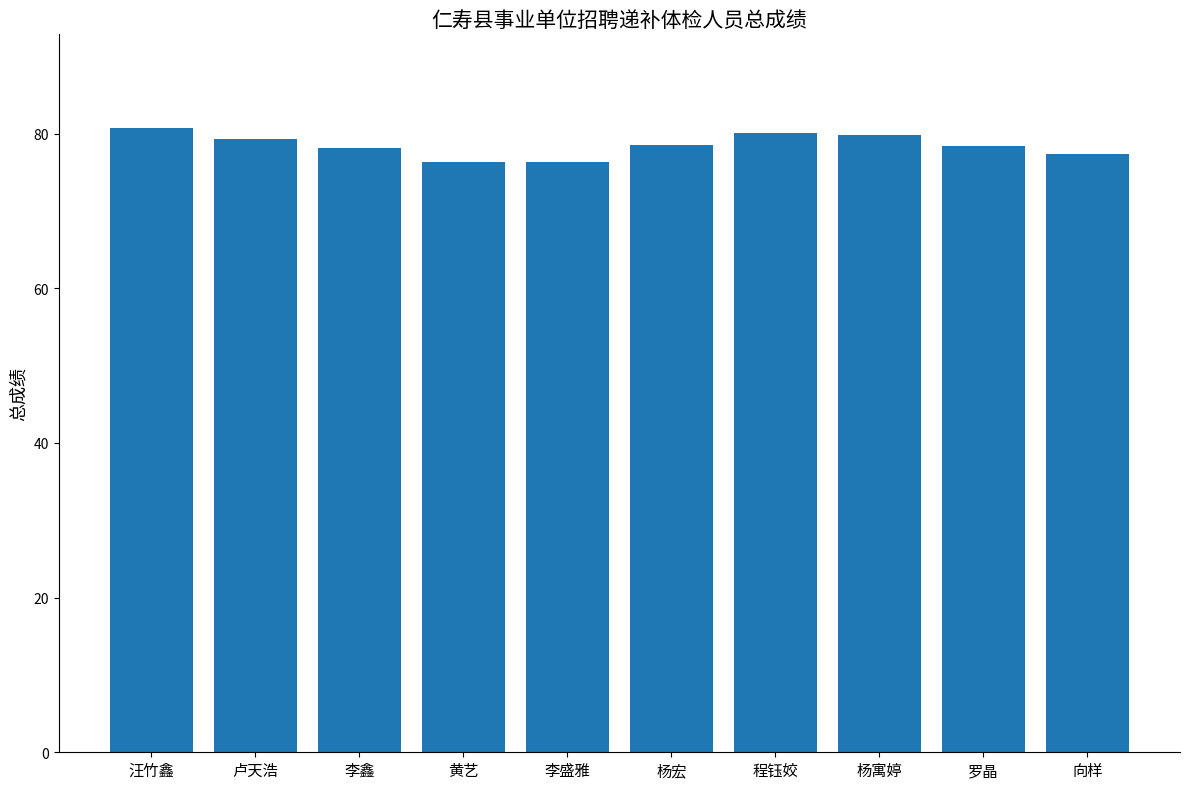

What is the value of the 1st bar from the left?

80.7